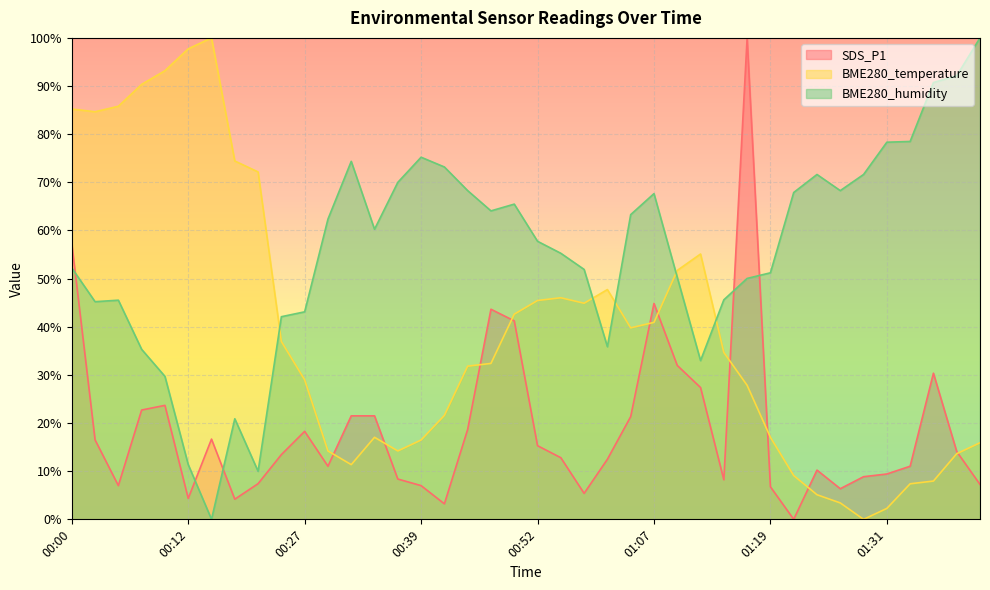

Reading right to left, transcribe all the data shown in this chart.

SDS_P1: 01:44=7.2	01:41=14.1	01:36=30.4	01:34=11.0	01:31=9.4	01:29=8.9	01:26=6.4	01:24=10.2	01:21=0.0	01:19=6.8	01:16=100.0	01:14=8.2	01:12=27.4	01:09=32.0	01:07=44.8	01:04=21.3	00:59=12.5	00:57=5.4	00:54=12.8	00:52=15.3	00:49=41.2	00:47=43.6	00:44=18.7	00:42=3.2	00:39=7.0	00:37=8.4	00:34=21.5	00:32=21.5	00:29=11.0	00:27=18.3	00:25=13.4	00:19=7.4	00:17=4.2	00:14=16.7	00:12=4.3	00:10=23.7	00:07=22.7	00:05=7.0	00:02=16.5	00:00=57.3
BME280_temperature: 01:44=15.9	01:41=13.6	01:36=8.0	01:34=7.4	01:31=2.3	01:29=0.0	01:26=3.4	01:24=5.1	01:21=9.1	01:19=17.0	01:16=27.8	01:14=34.7	01:12=55.1	01:09=51.7	01:07=40.9	01:04=39.8	00:59=47.7	00:57=44.9	00:54=46.0	00:52=45.5	00:49=42.6	00:47=32.4	00:44=31.8	00:42=21.6	00:39=16.5	00:37=14.2	00:34=17.0	00:32=11.4	00:29=14.2	00:27=29.0	00:25=36.9	00:19=72.2	00:17=74.4	00:14=100.0	00:12=97.7	00:10=93.2	00:07=90.3	00:05=85.8	00:02=84.7	00:00=85.2
BME280_humidity: 01:44=100.0	01:41=92.1	01:36=90.7	01:34=78.5	01:31=78.3	01:29=71.6	01:26=68.3	01:24=71.6	01:21=67.9	01:19=51.2	01:16=50.0	01:14=45.6	01:12=33.0	01:09=50.3	01:07=67.7	01:04=63.3	00:59=35.9	00:57=51.9	00:54=55.3	00:52=57.8	00:49=65.5	00:47=64.1	00:44=68.3	00:42=73.2	00:39=75.2	00:37=70.0	00:34=60.2	00:32=74.4	00:29=62.4	00:27=43.1	00:25=42.1	00:19=10.0	00:17=20.9	00:14=0.0	00:12=11.4	00:10=29.7	00:07=35.3	00:05=45.5	00:02=45.2	00:00=52.2